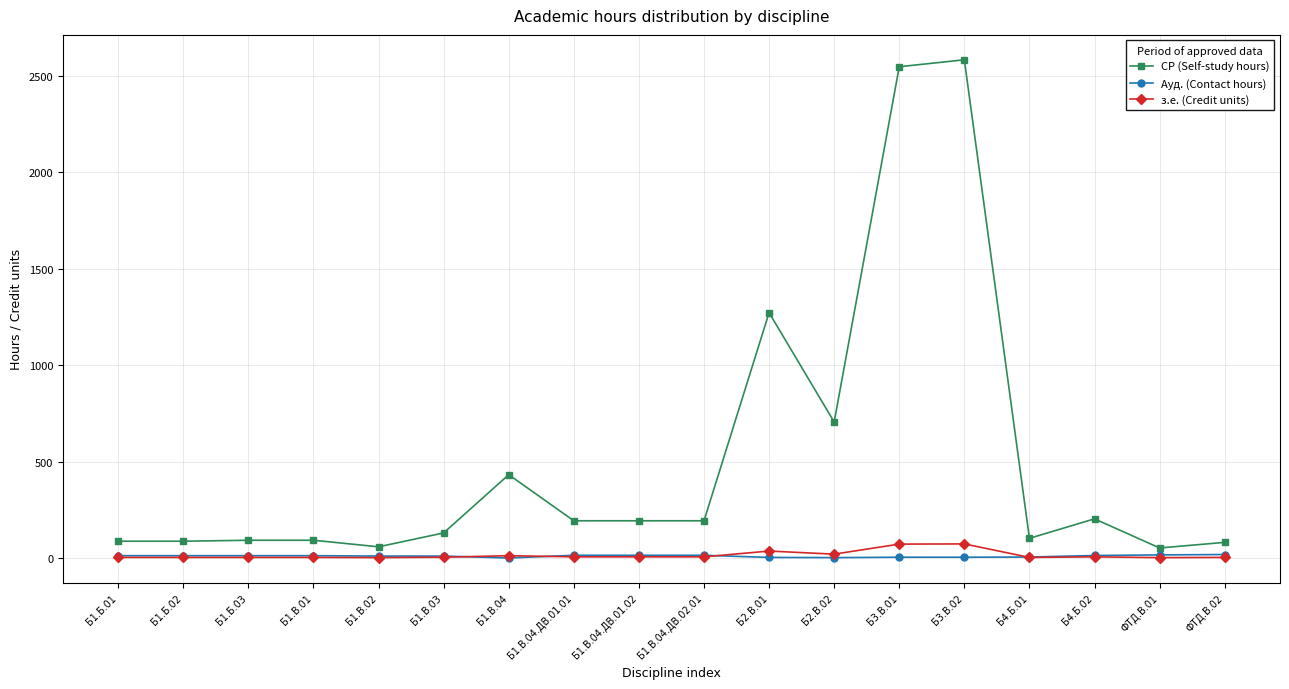

True or false: СР (Self-study hours) and з.е. (Credit units) intersect in this chart.

False